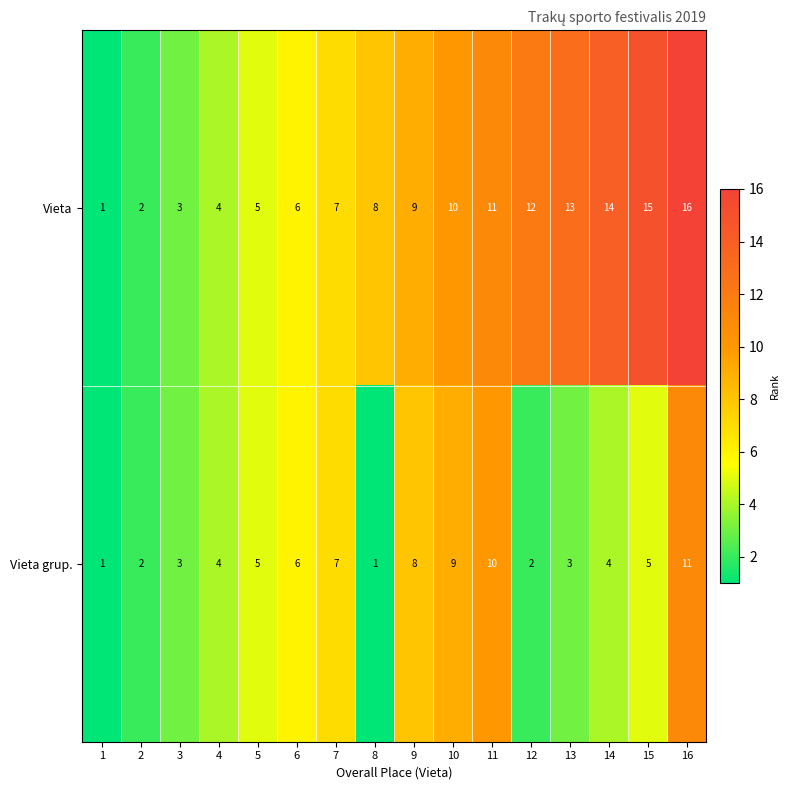

Which category has the highest value in the Vieta series?

16